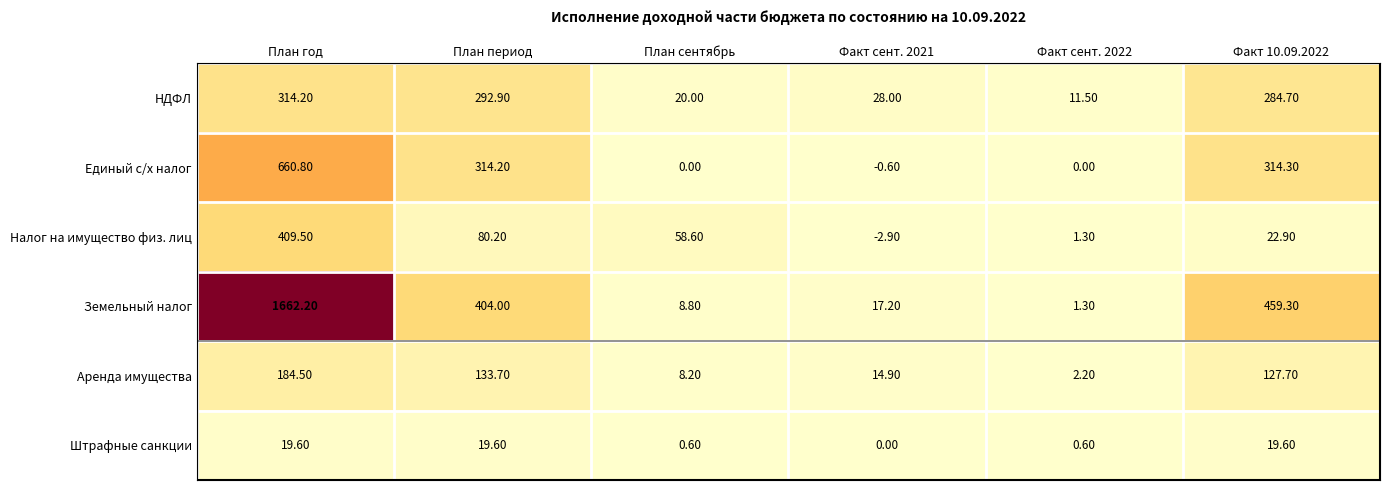

At План сентябрь, list the series in order from largest to smallest.

Налог на имущество физ. лиц, НДФЛ, Земельный налог, Аренда имущества, Штрафные санкции, Единый с/х налог